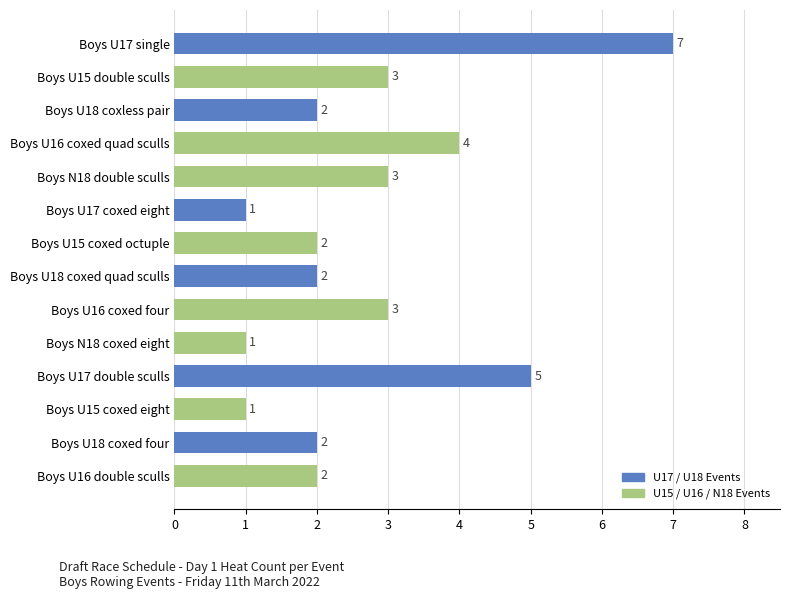

The value at Boys U16 coxed quad sculls is 5. True or false?

False